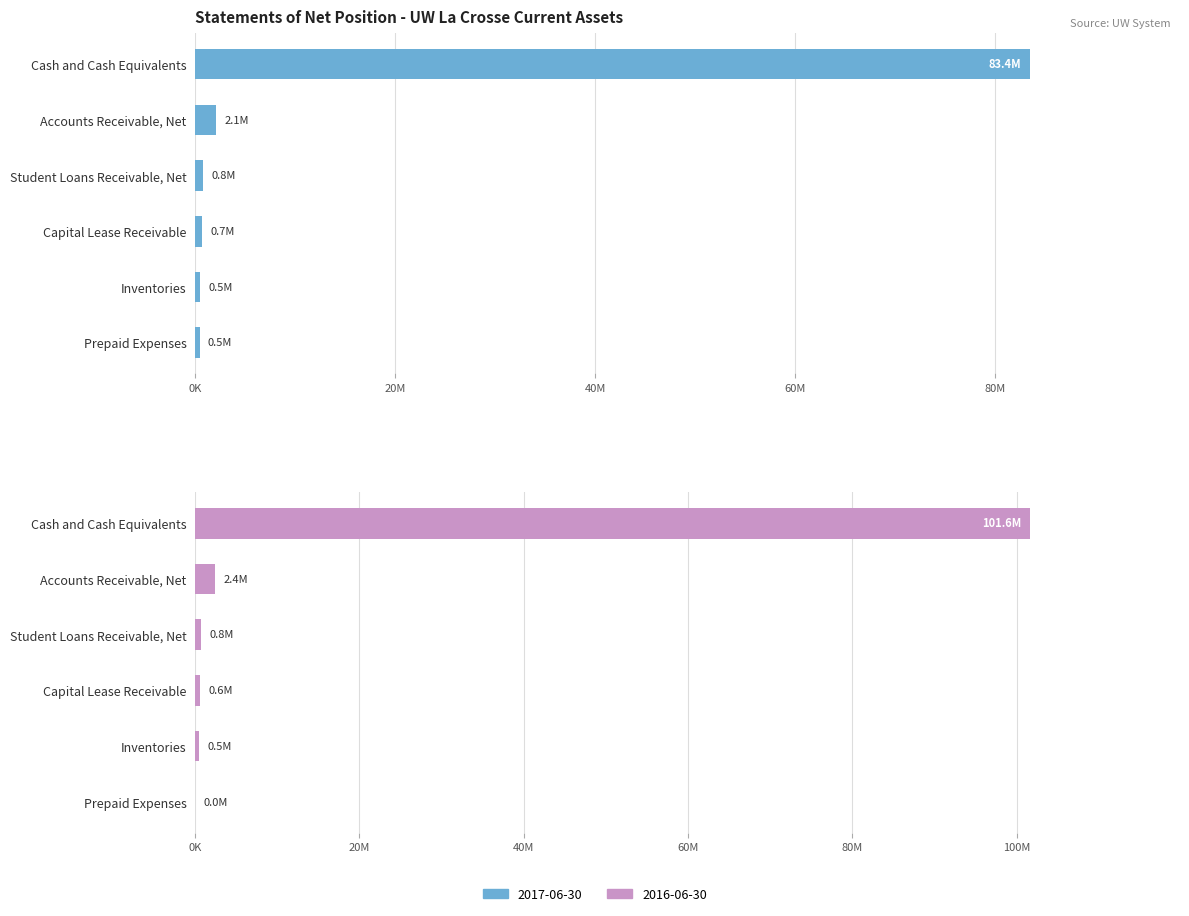

Is it true that 2017 equals 1037106.0 at Capital Lease Receivable?

False